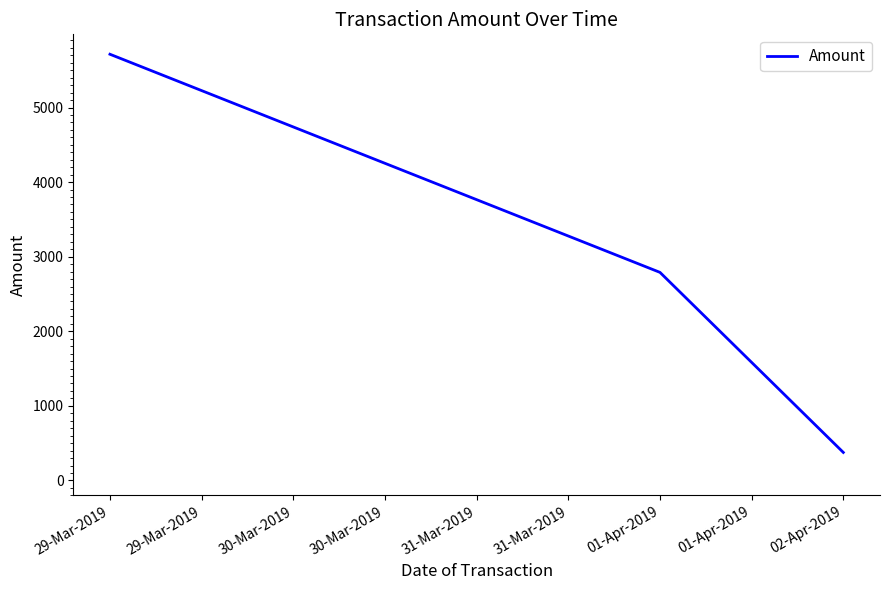

What is the ratio of the value at 29-Mar-2019 to the value at 01-Apr-2019?

2.0